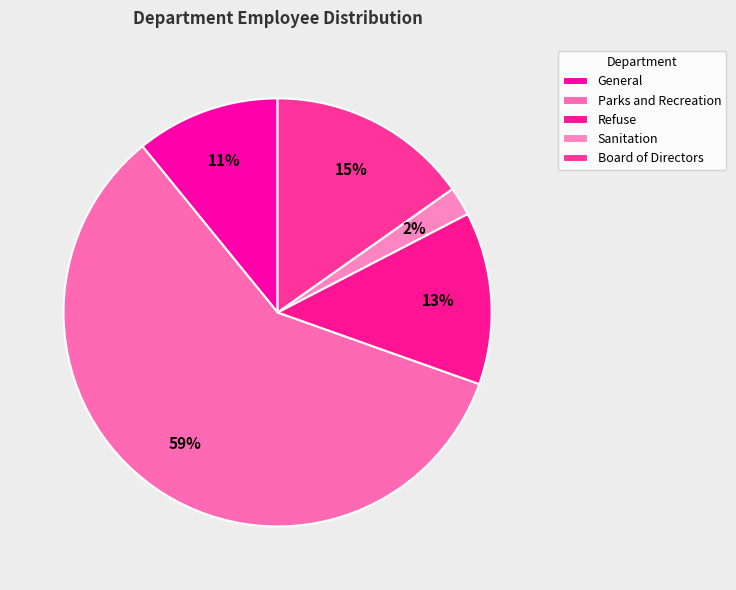

Count the number of slices in the pie.

5